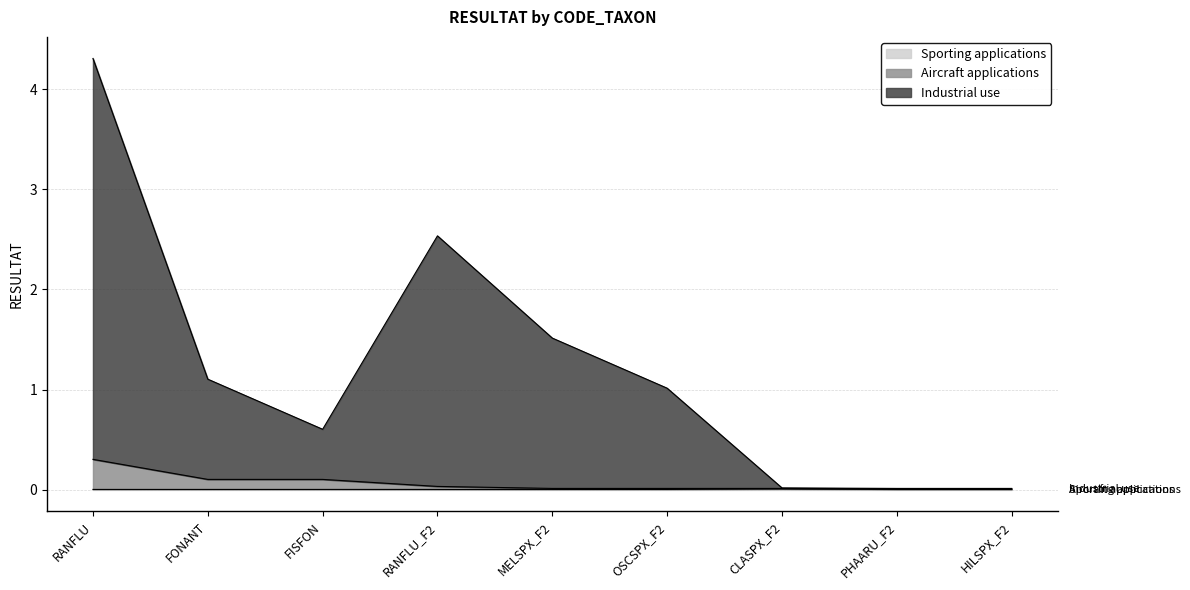

Is the value of Sporting applications at MELSPX_F2 greater than the value of Aircraft applications at FISFON?

No